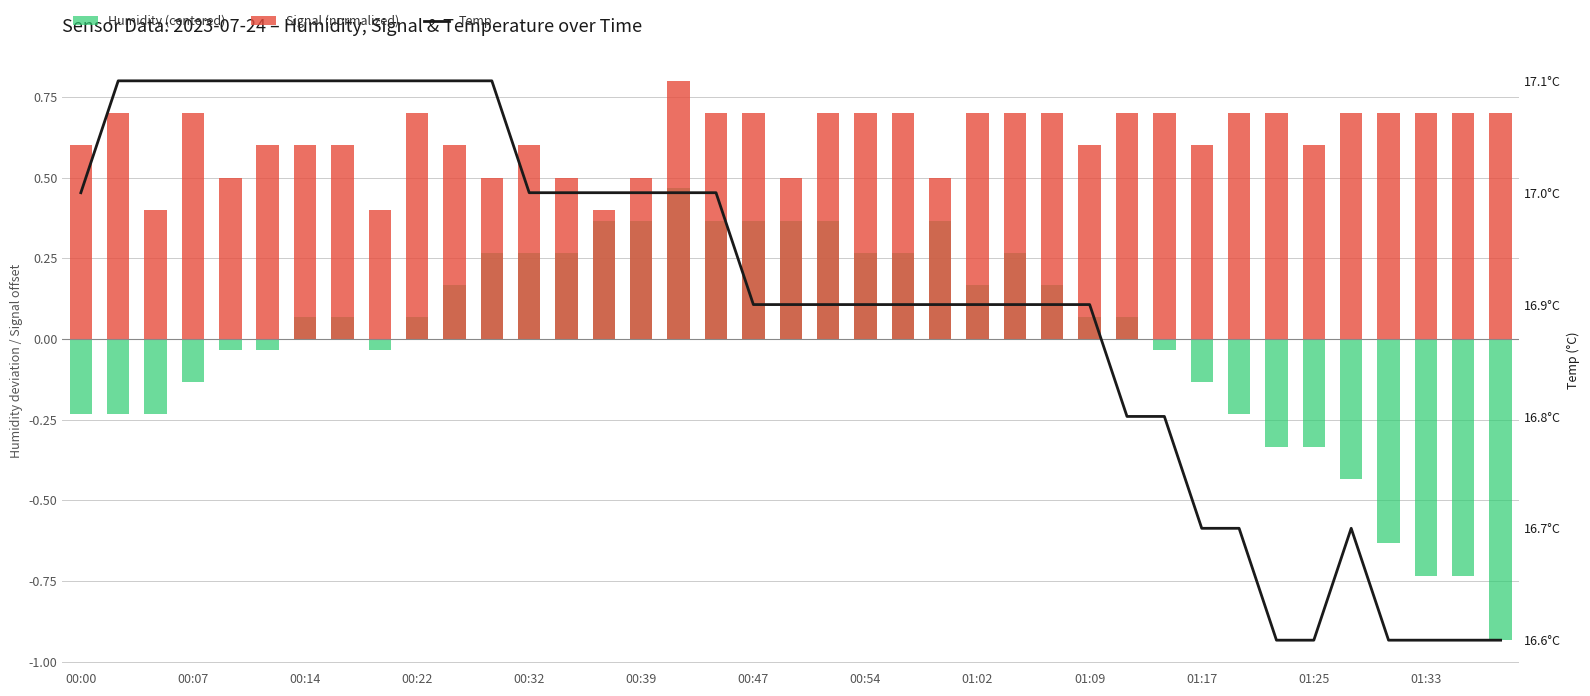

How many values in Humidity (centered) are below zero?

17